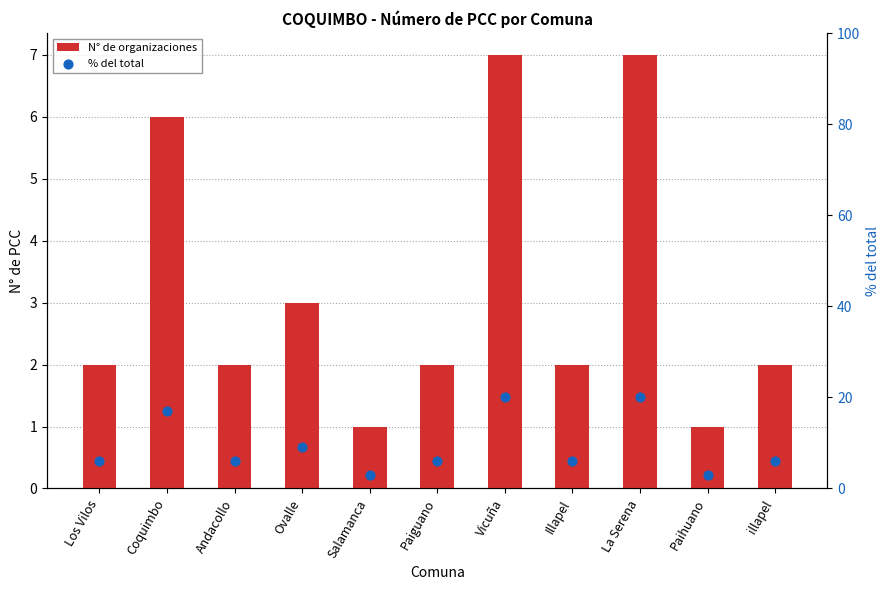

Is the value of N° de organizaciones at Vicuña greater than the value of % del total at Illapel?

Yes